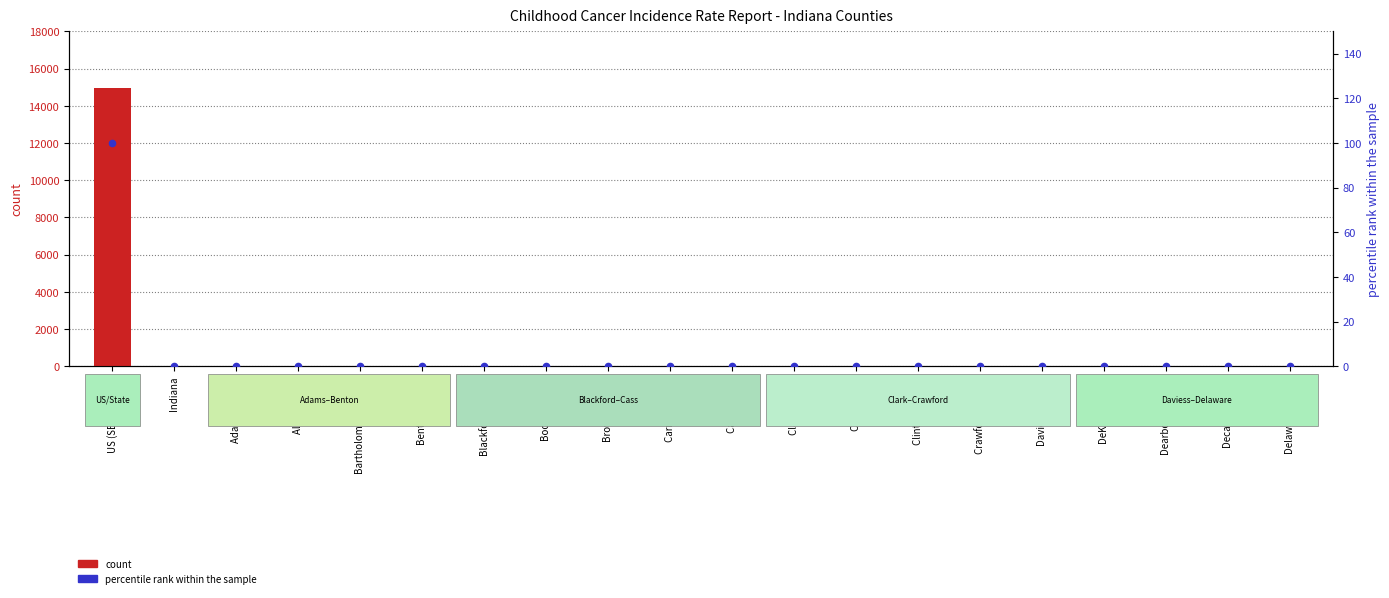

Which series has the largest total across all categories?

count